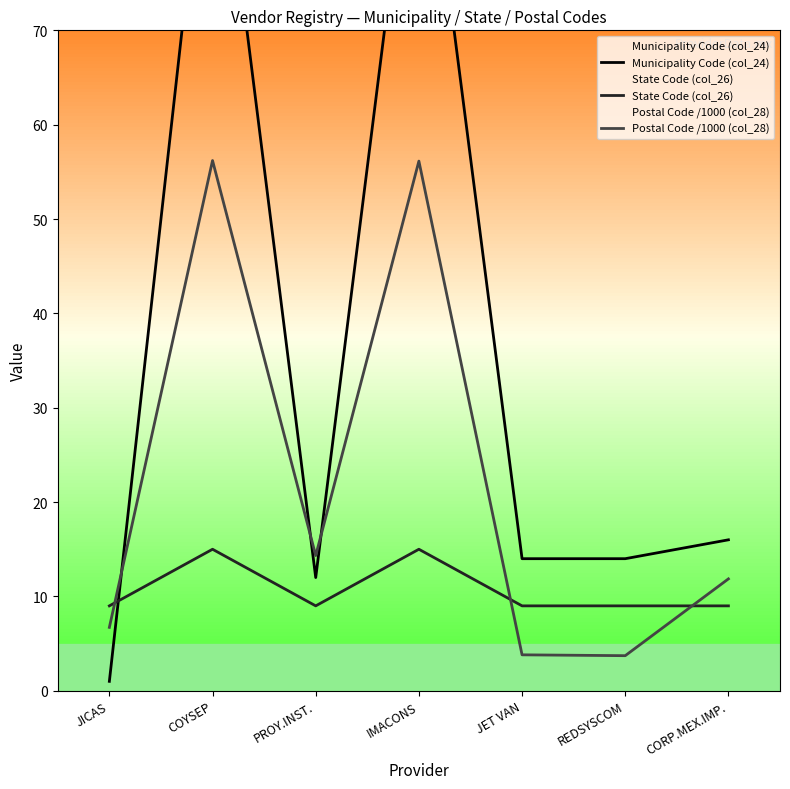

What is the difference between the Municipality Code (col_24) values at PROY.INST. and JET VAN?

2.0